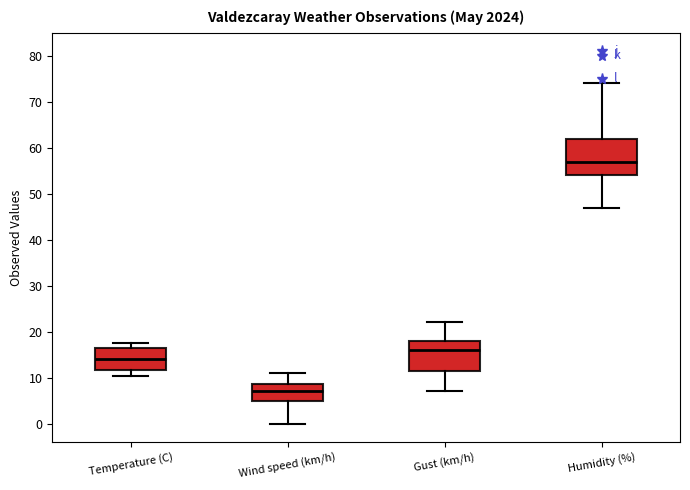

Reading left to right, transcribe this box plot: for each box, give where its median line is, the range the box spans, and where its two whiskers end, as read against the y-axis. The values are not printed on the chart, so give them approximately, as read against the axis.

Temperature (C): median 14, box 12 to 16, whiskers 10 to 18
Wind speed (km/h): median 7, box 5 to 9, whiskers 0 to 11
Gust (km/h): median 16, box 12 to 18, whiskers 7 to 22
Humidity (%): median 57, box 54 to 62, whiskers 47 to 74